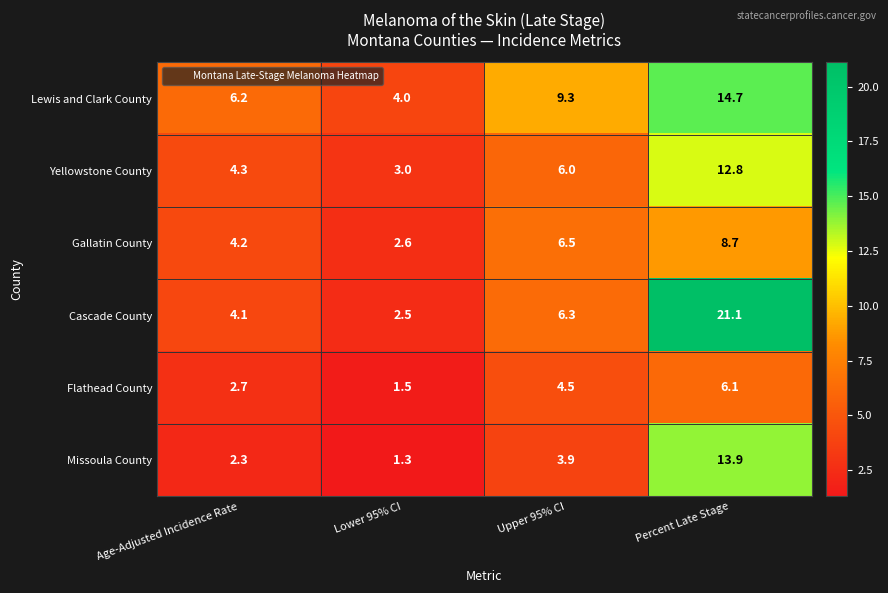

How many distinct data groups are displayed?

6